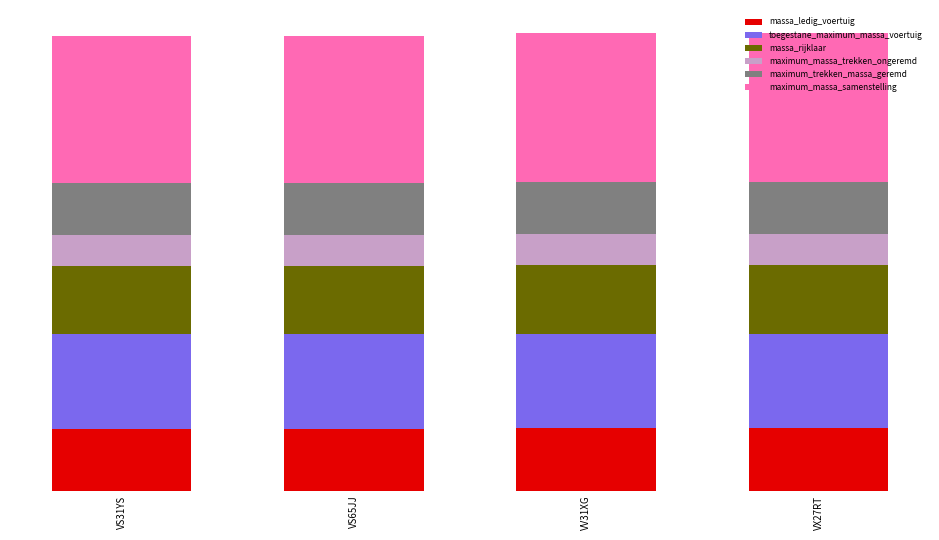

What position from the right is VX27RT?

1